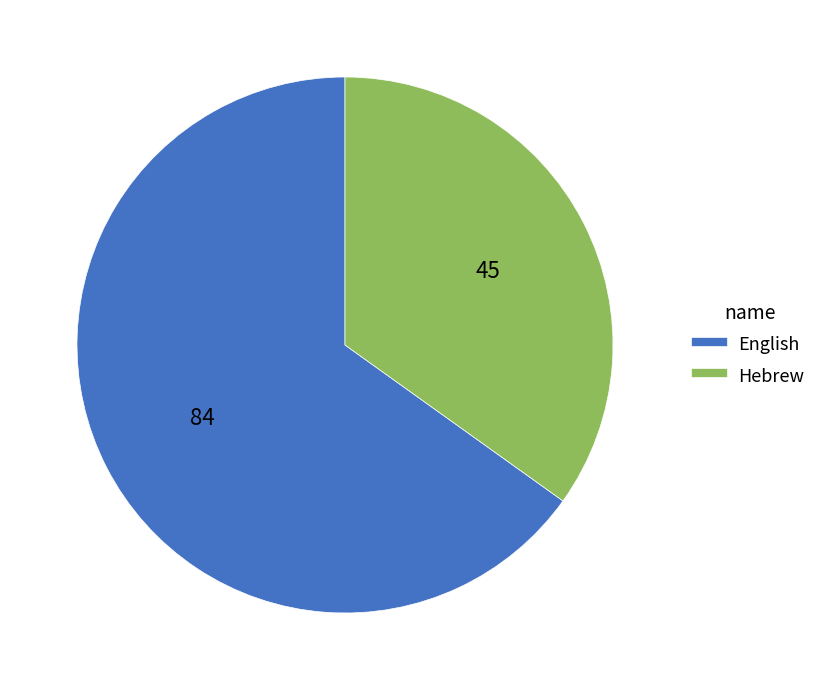

Rank the categories by value from highest to lowest.

English, Hebrew